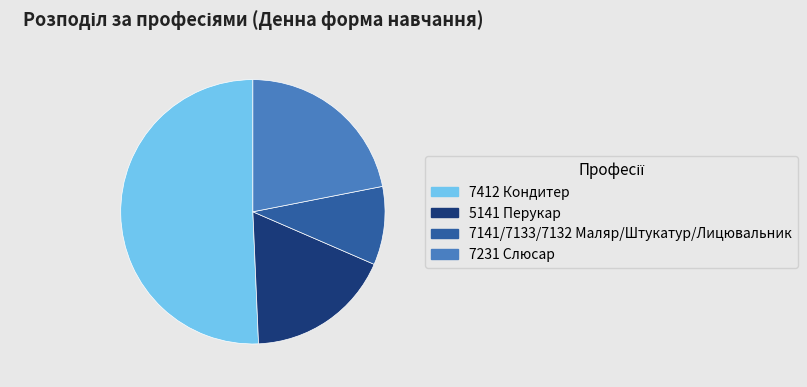

Approximately how many times larger is the value at 5141 Перукар compared to 7231 Слюсар?

0.8